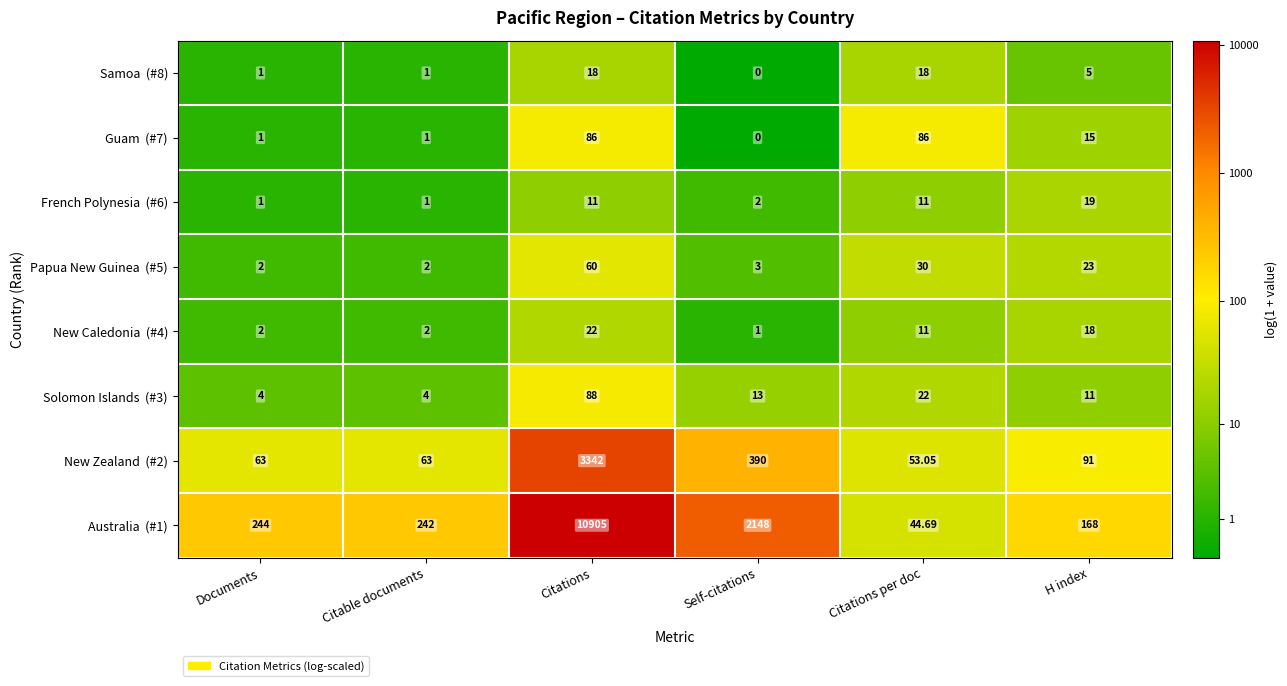

What is the total value across all series at Citations per doc?

275.7